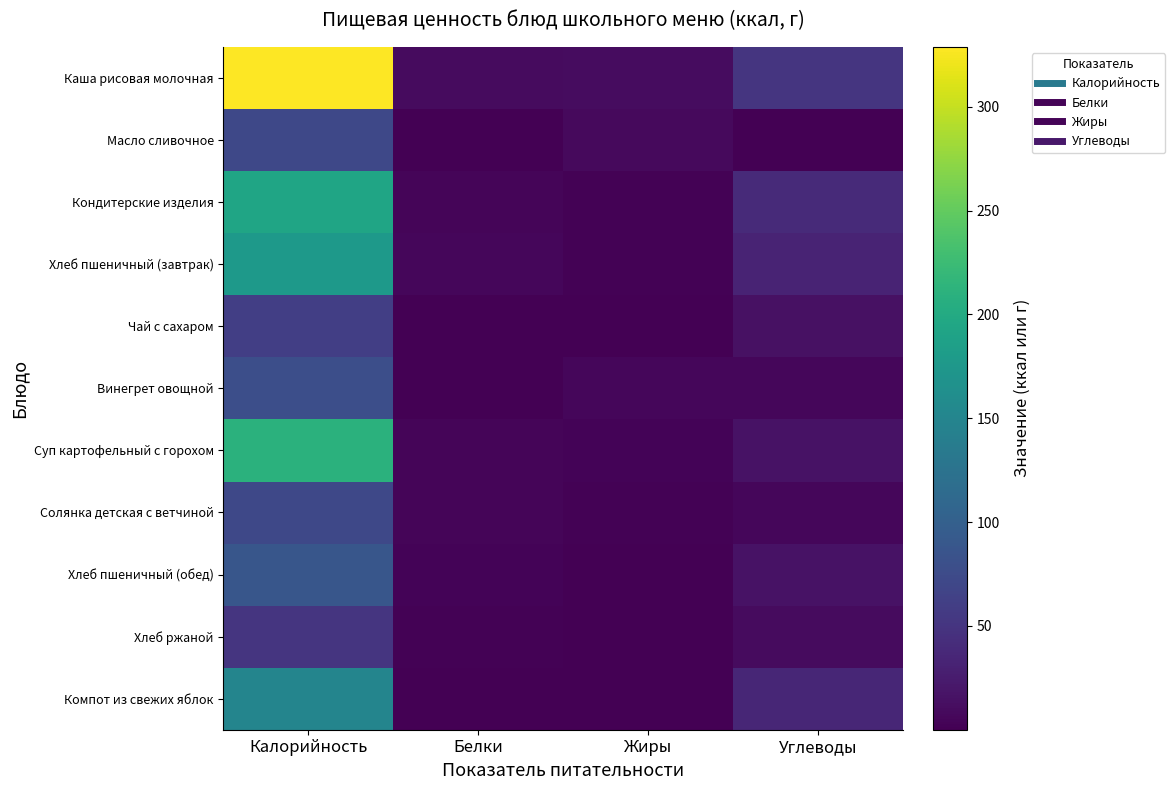

Reading left to right, what are all the values shown in this chart?

Каша рисовая молочная: Калорийность=328.8	Белки=9.6	Жиры=11.0	Углеводы=51.0
Масло сливочное: Калорийность=70.9	Белки=0.1	Жиры=7.8	Углеводы=0.1
Кондитерские изделия: Калорийность=192.9	Белки=4.7	Жиры=2.1	Углеводы=38.8
Хлеб пшеничный (завтрак): Калорийность=176.0	Белки=5.8	Жиры=1.6	Углеводы=32.6
Чай с сахаром: Калорийность=61.4	Белки=0.2	Жиры=0.1	Углеводы=15.0
Винегрет овощной: Калорийность=79.0	Белки=0.9	Жиры=6.0	Углеводы=5.2
Суп картофельный с горохом: Калорийность=210.0	Белки=4.7	Жиры=2.7	Углеводы=15.5
Солянка детская с ветчиной: Калорийность=71.1	Белки=5.1	Жиры=2.6	Углеводы=6.4
Хлеб пшеничный (обед): Калорийность=88.0	Белки=2.9	Жиры=0.8	Углеводы=16.3
Хлеб ржаной: Калорийность=51.2	Белки=2.0	Жиры=0.4	Углеводы=10.0
Компот из свежих яблок: Калорийность=150.0	Белки=0.3	Жиры=0.3	Углеводы=36.0